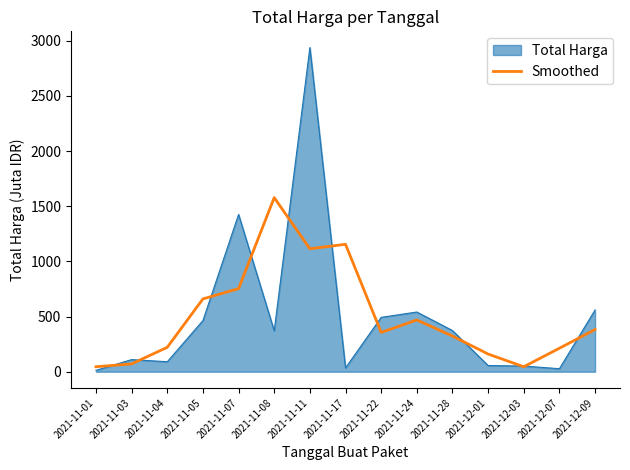

The value of Total Harga at 2021-11-07 is 691.6. True or false?

False